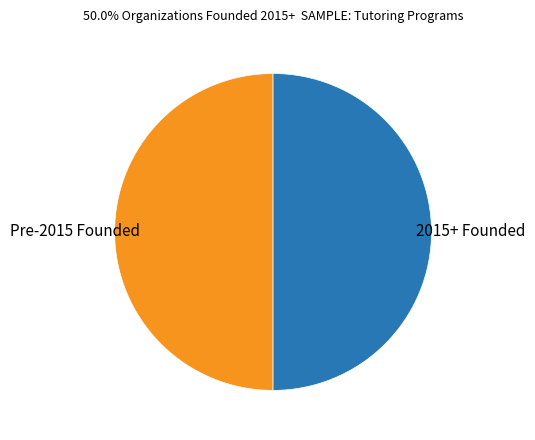

Is the sum of Pre-2015 Founded and 2015+ Founded greater than half?

Yes